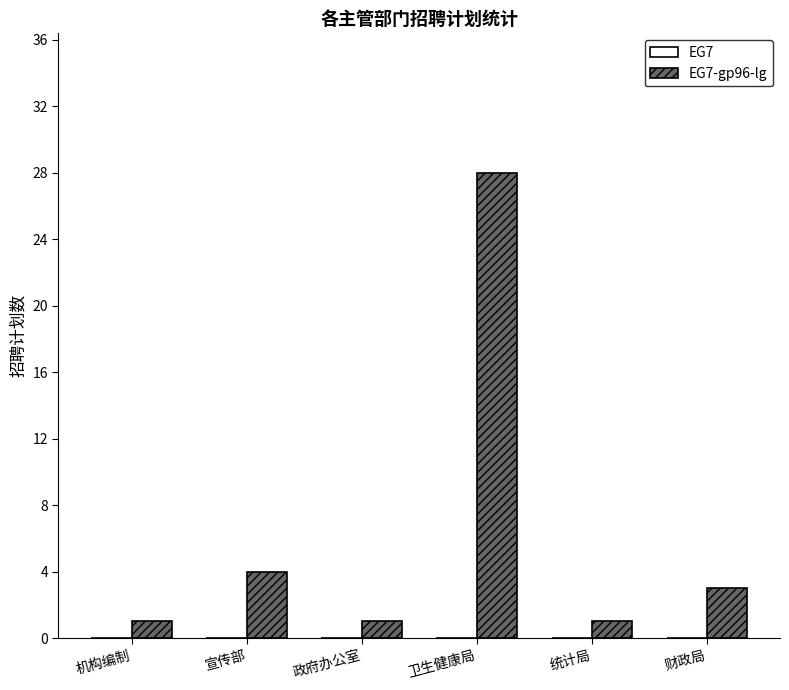

What is the change in value from 政府办公室 to 卫生健康局?

+27